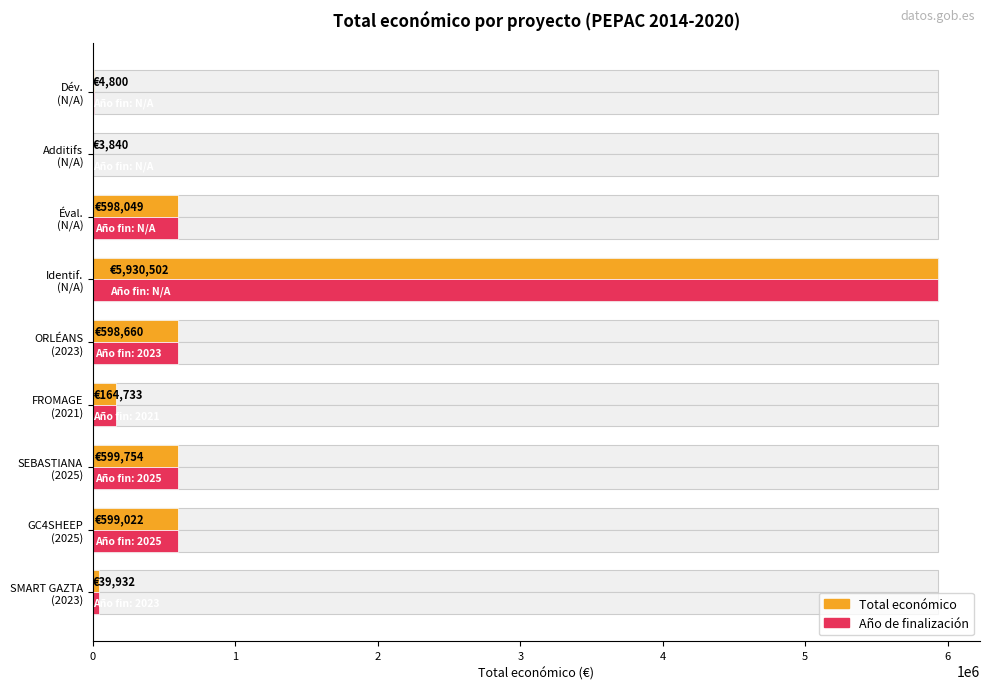

How many series are shown in this chart?

2